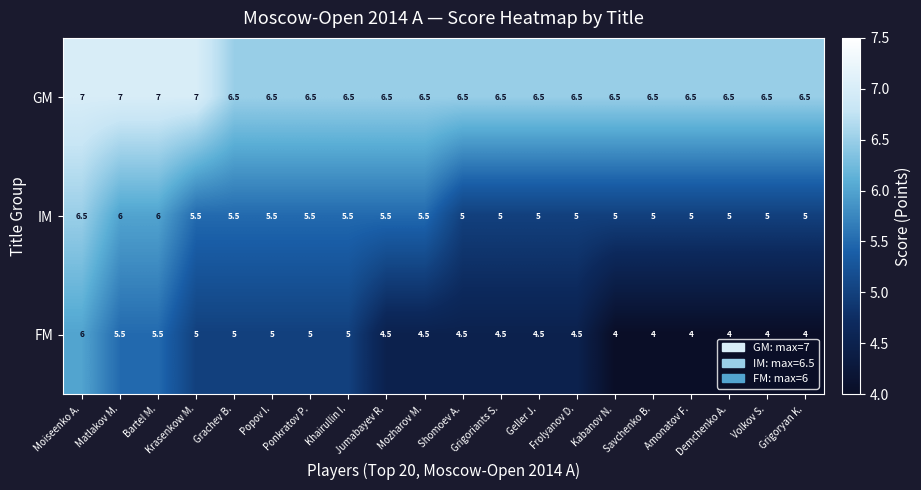

What is the average value of the FM series?

4.7